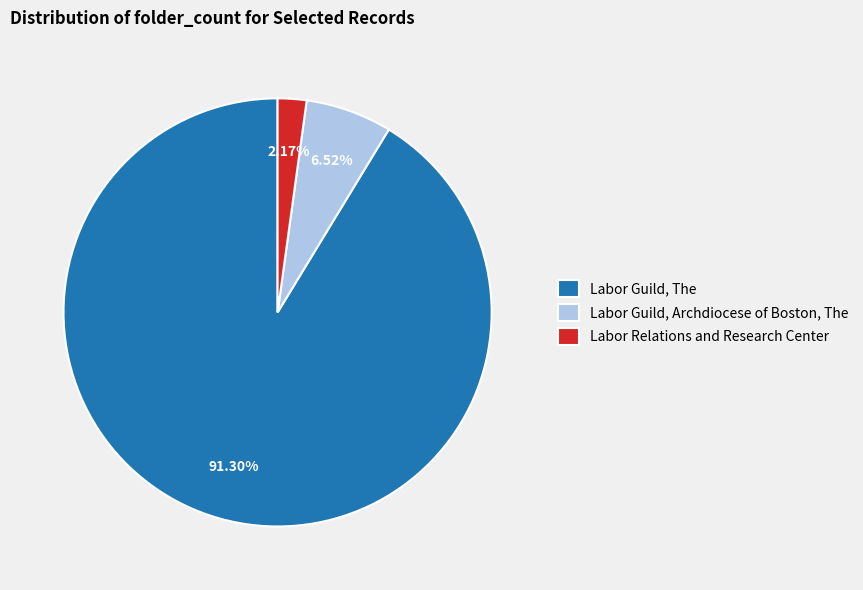

Count the number of slices in the pie.

3